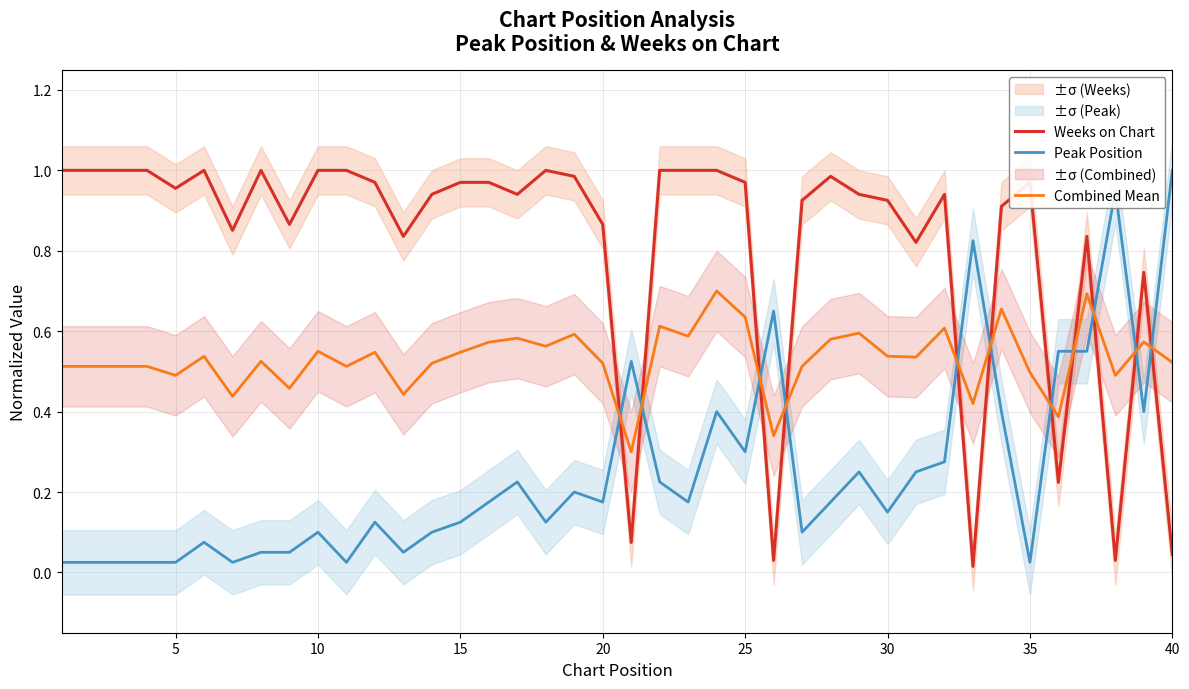

Which series has the widest spread of values?

Weeks on Chart